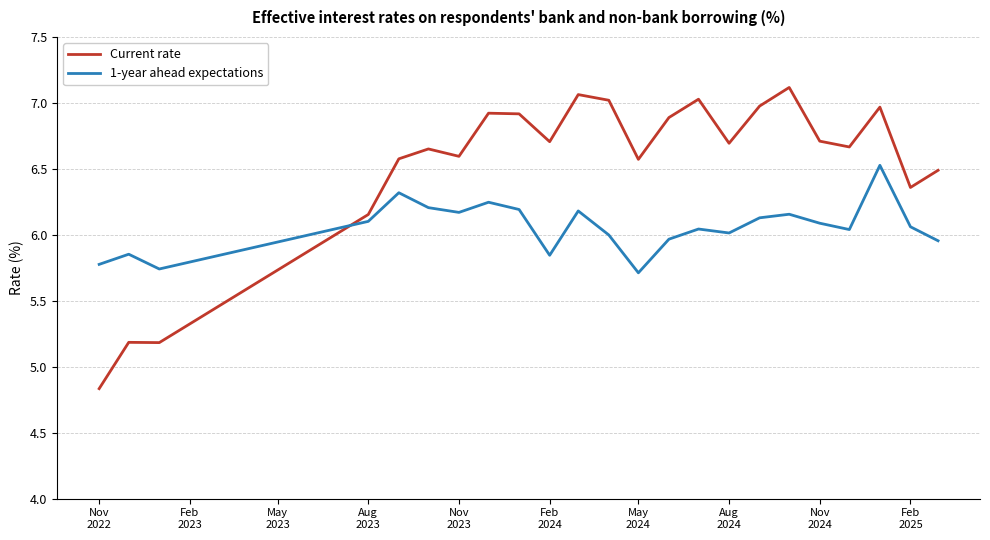

Which series has the largest range (max minus min)?

Current rate